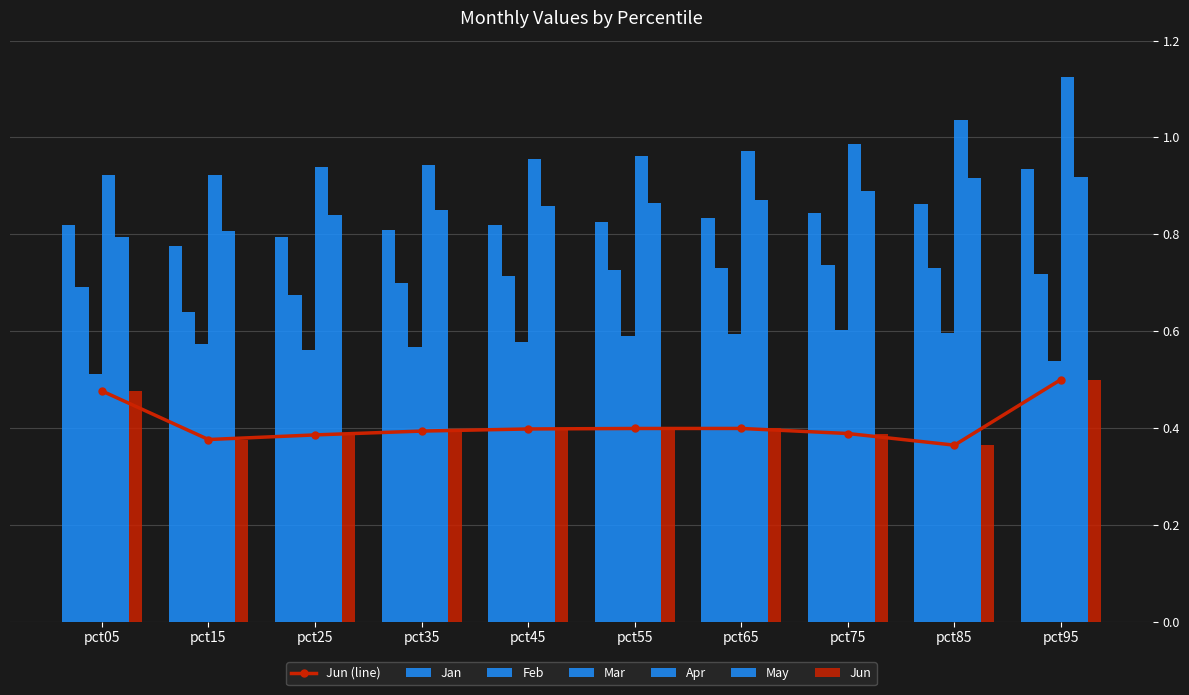

Reading left to right, extract all data points from this chart.

Jan: pct05=0.8	pct15=0.8	pct25=0.8	pct35=0.8	pct45=0.8	pct55=0.8	pct65=0.8	pct75=0.8	pct85=0.9	pct95=0.9
Feb: pct05=0.7	pct15=0.6	pct25=0.7	pct35=0.7	pct45=0.7	pct55=0.7	pct65=0.7	pct75=0.7	pct85=0.7	pct95=0.7
Mar: pct05=0.5	pct15=0.6	pct25=0.6	pct35=0.6	pct45=0.6	pct55=0.6	pct65=0.6	pct75=0.6	pct85=0.6	pct95=0.5
Apr: pct05=0.9	pct15=0.9	pct25=0.9	pct35=0.9	pct45=1.0	pct55=1.0	pct65=1.0	pct75=1.0	pct85=1.0	pct95=1.1
May: pct05=0.8	pct15=0.8	pct25=0.8	pct35=0.8	pct45=0.9	pct55=0.9	pct65=0.9	pct75=0.9	pct85=0.9	pct95=0.9
Jun: pct05=0.5	pct15=0.4	pct25=0.4	pct35=0.4	pct45=0.4	pct55=0.4	pct65=0.4	pct75=0.4	pct85=0.4	pct95=0.5